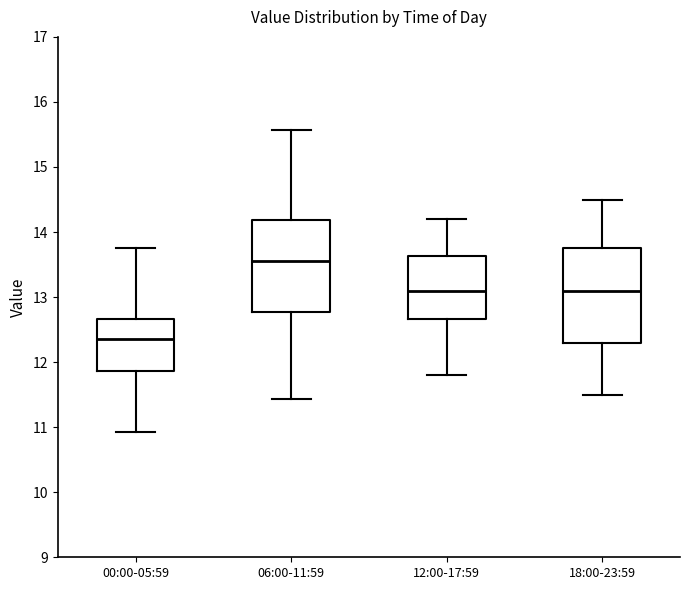

Reading left to right, transcribe this box plot: for each box, give where its median line is, the range the box spans, and where its two whiskers end, as read against the y-axis. The values are not printed on the chart, so give them approximately, as read against the axis.

00:00-05:59: median 12.4, box 11.9 to 12.7, whiskers 10.9 to 13.8
06:00-11:59: median 13.6, box 12.8 to 14.2, whiskers 11.4 to 15.6
12:00-17:59: median 13.1, box 12.7 to 13.6, whiskers 11.8 to 14.2
18:00-23:59: median 13.1, box 12.3 to 13.8, whiskers 11.5 to 14.5